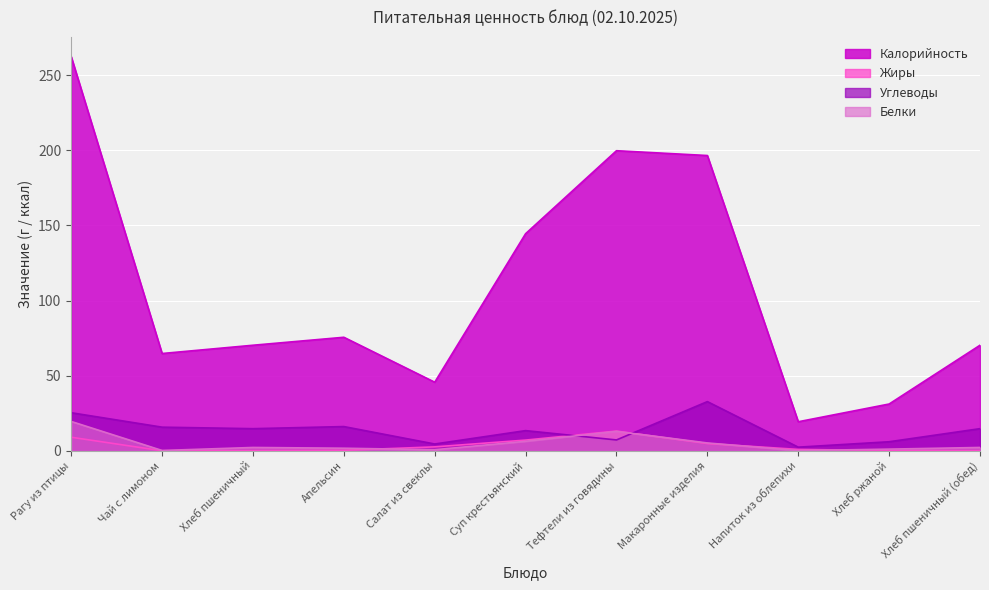

What is the average value of the Белки series?

4.8